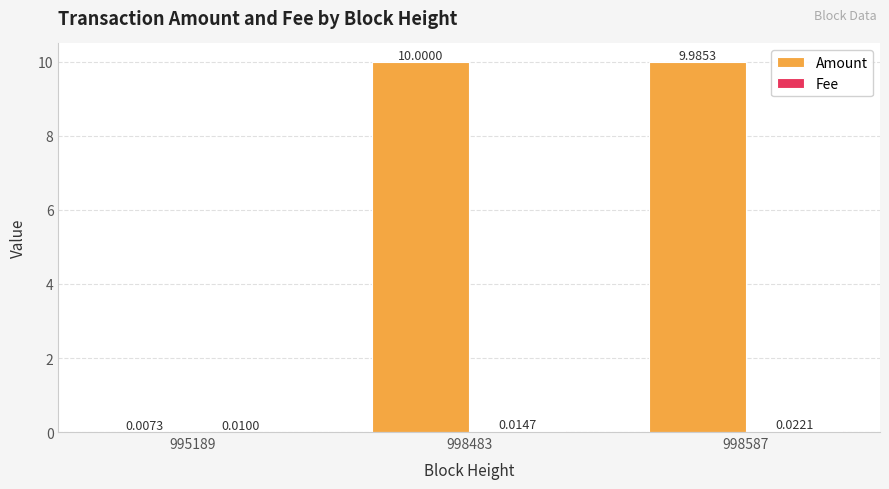

Between 998483 and 998587, which series saw the biggest shift?

Amount